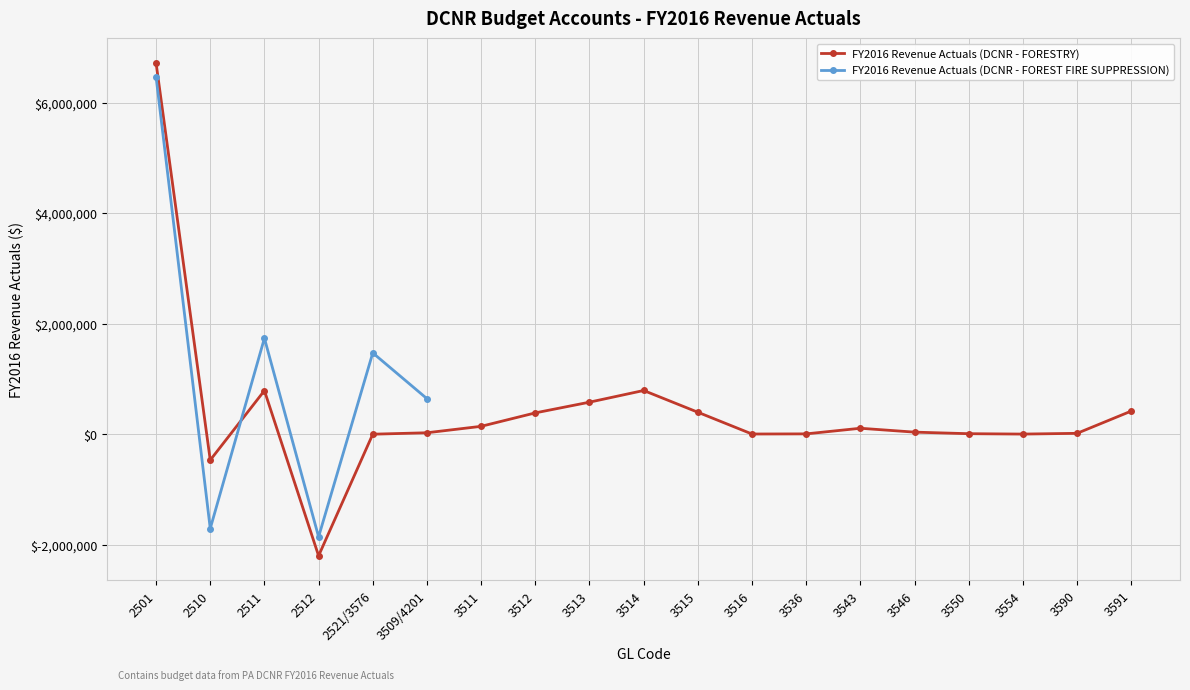

What value does the data have at 2511?

787567